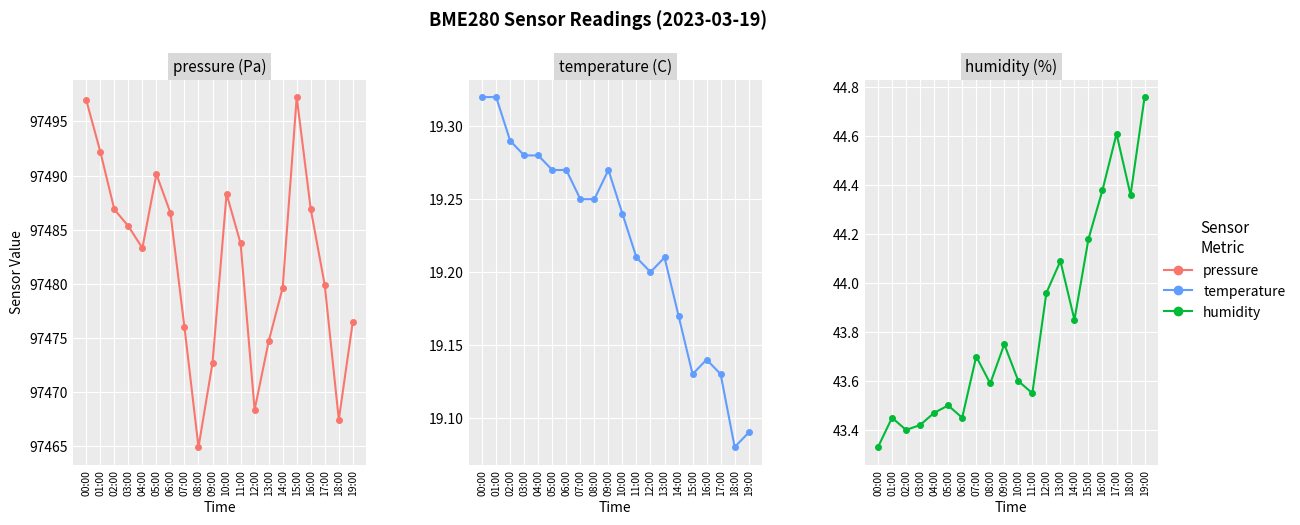

Where is the first local maximum for pressure?

05:00